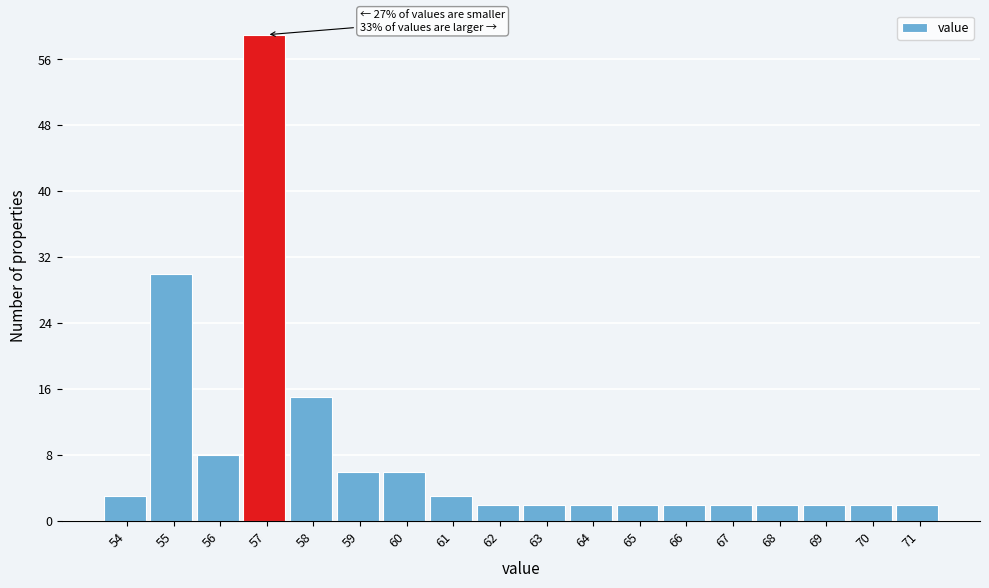

Reading left to right, list all the values displayed in this chart.

54=3	55=30	56=8	57=59	58=15	59=6	60=6	61=3	62=2	63=2	64=2	65=2	66=2	67=2	68=2	69=2	70=2	71=2